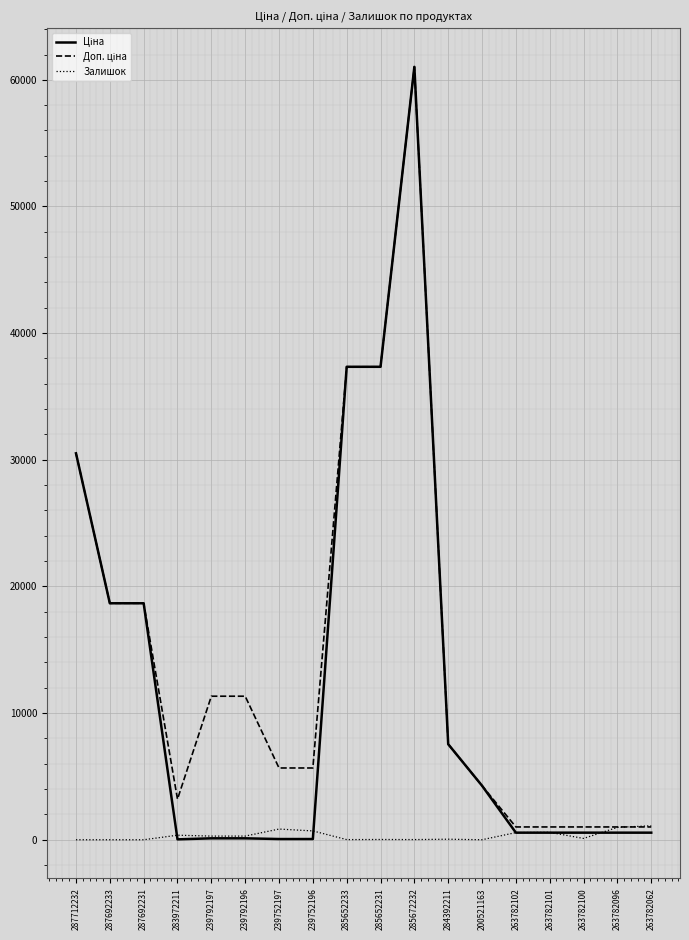

Which label corresponds to the largest value in the chart?

285672232